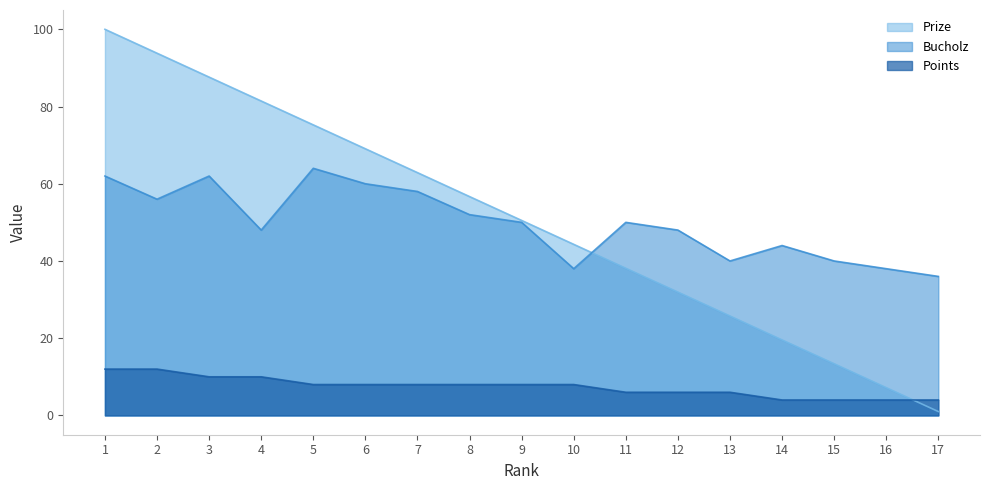

True or false: Prize has more than 1 points higher than both neighbors.

False